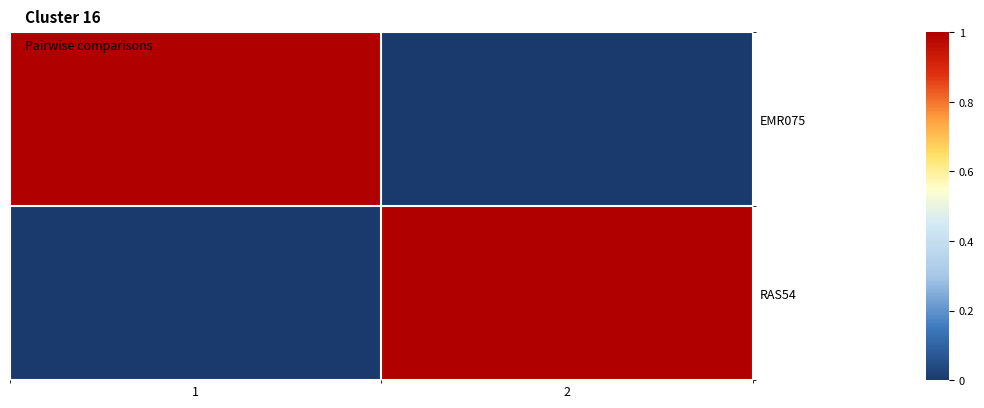

Reading right to left, extract all data points from this chart.

EMR075: 2=0	1=1
RAS54: 2=1	1=0